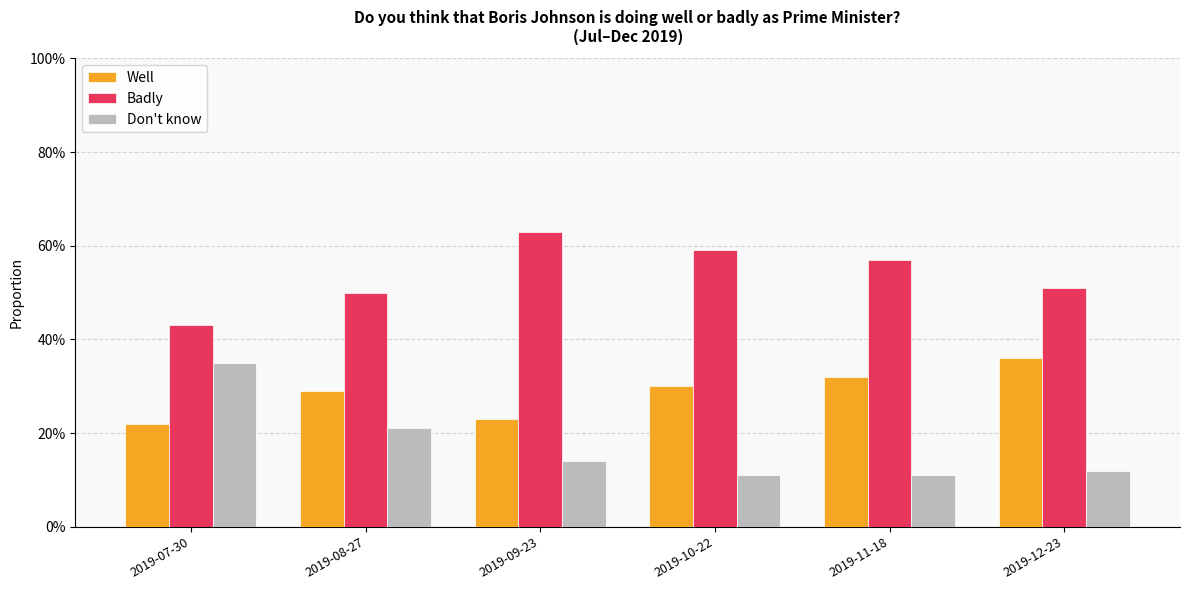

Rank the series at 2019-07-30 from lowest to highest value.

Well, Don't know, Badly